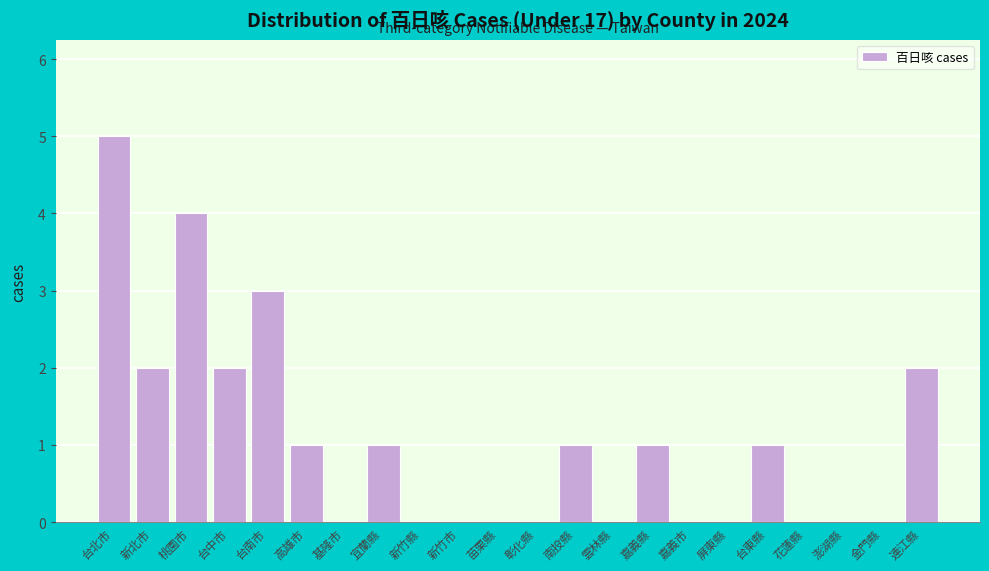

Reading left to right, transcribe all the data shown in this chart.

台北市=5	新北市=2	桃園市=4	台中市=2	台南市=3	高雄市=1	基隆市=0	宜蘭縣=1	新竹縣=0	新竹市=0	苗栗縣=0	彰化縣=0	南投縣=1	雲林縣=0	嘉義縣=1	嘉義市=0	屏東縣=0	台東縣=1	花蓮縣=0	澎湖縣=0	金門縣=0	連江縣=2